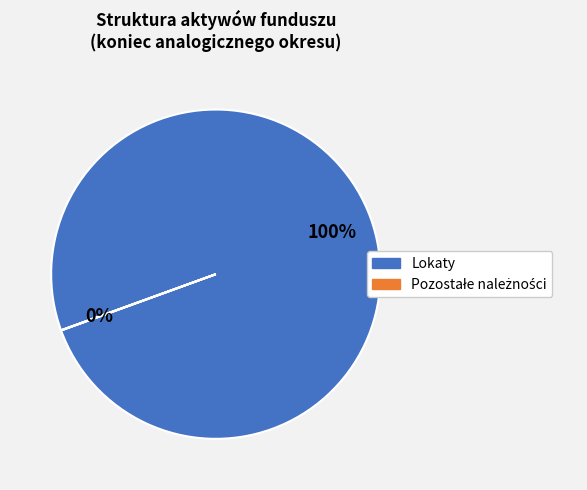

To the nearest percent, what portion does Lokaty represent?

100%